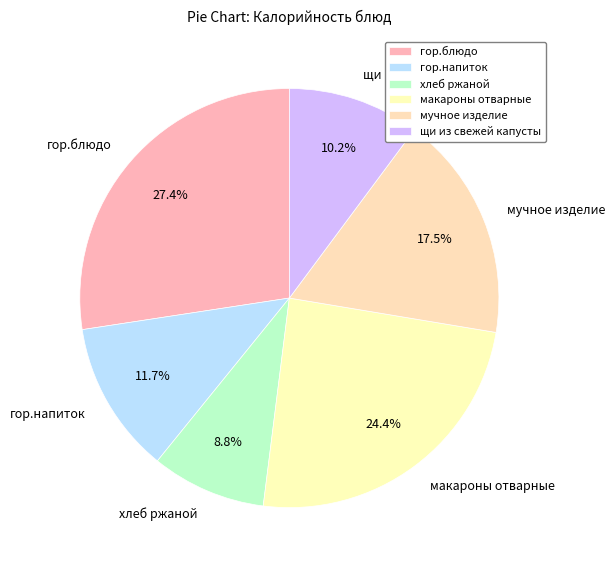

How much of the chart is everything except макароны отварные?

75.6%